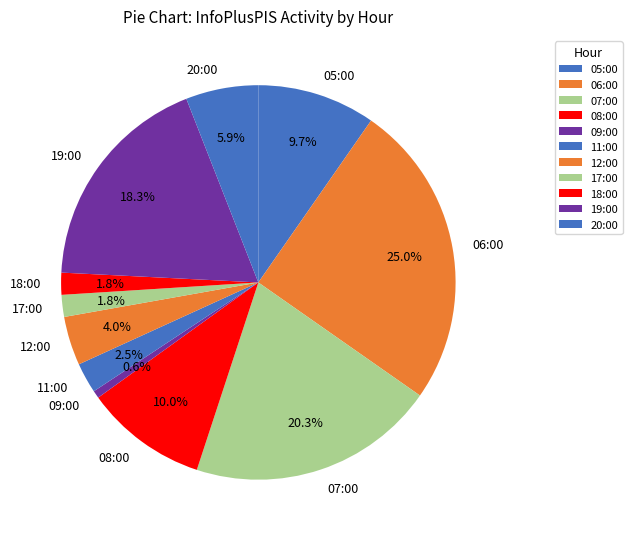

To the nearest percent, what is the difference between the 06:00 and 18:00 slice percentages?

23%